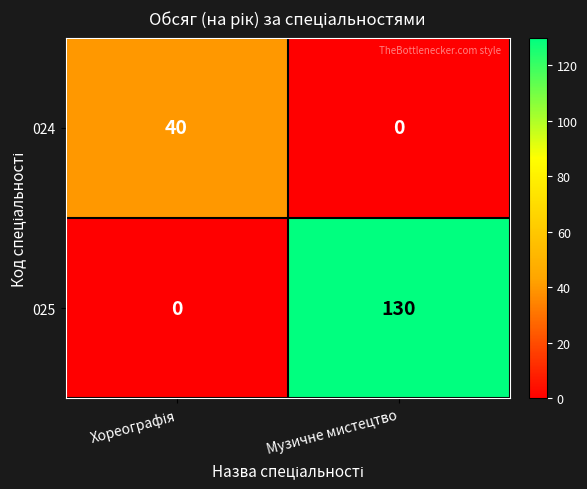

What is the sum of all 025 values?

130